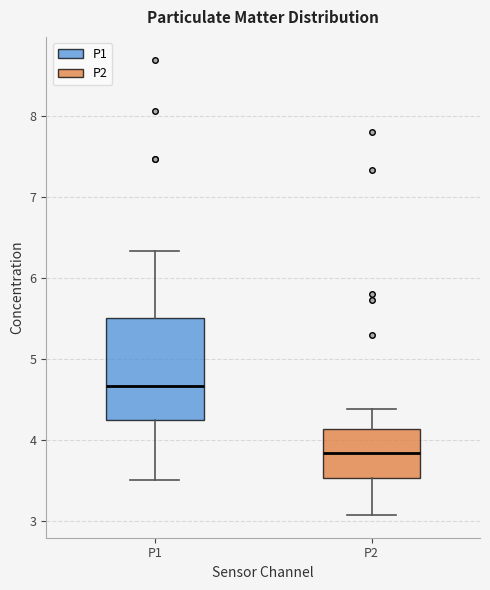

Reading left to right, read every box against the y-axis: the position of its median line, the range the box covers, and the ends of its whiskers. The values are not printed on the chart, so give them approximately, as read against the axis.

P1: median 4.7, box 4.2 to 5.5, whiskers 3.5 to 6.3
P2: median 3.8, box 3.5 to 4.1, whiskers 3.1 to 4.4